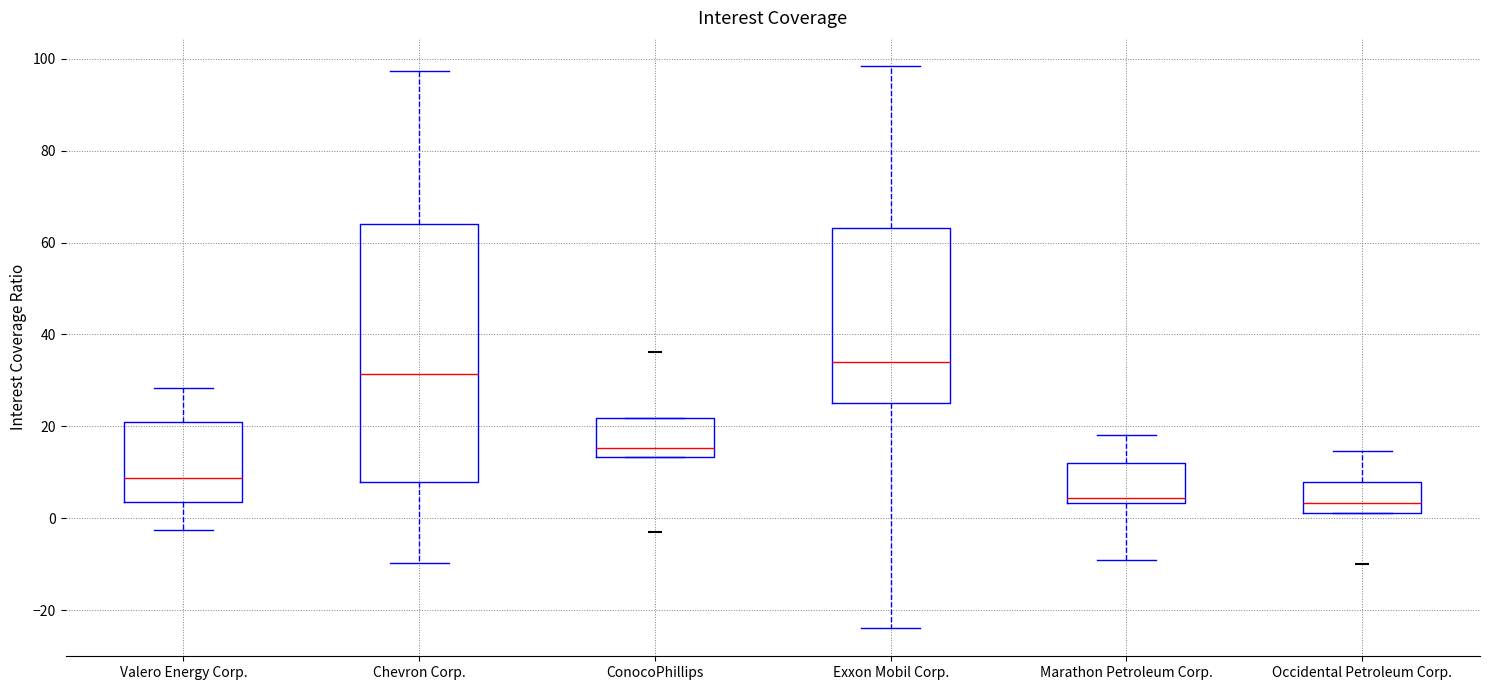

Where does the median line of the box for Chevron Corp. sit on the y-axis? The values are not printed on the chart, so give them approximately, as read against the axis.

32